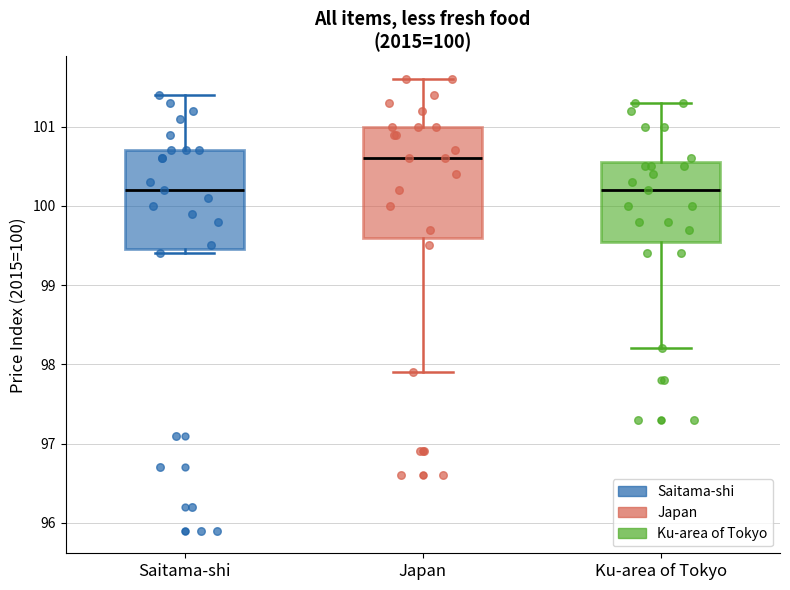

Reading left to right, transcribe this box plot: for each box, give where its median line is, the range the box spans, and where its two whiskers end, as read against the y-axis. The values are not printed on the chart, so give them approximately, as read against the axis.

Saitama-shi: median 100.2, box 99.5 to 100.7, whiskers 99.4 to 101.4
Japan: median 100.6, box 99.6 to 101.0, whiskers 97.9 to 101.6
Ku-area of Tokyo: median 100.2, box 99.6 to 100.6, whiskers 98.2 to 101.3